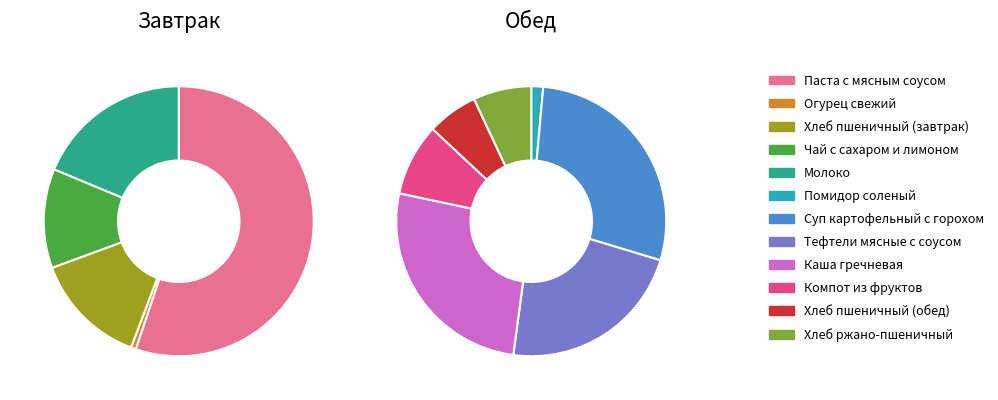

What percentage is the Чай с сахаром и лимоном slice, to the nearest percent?

12%